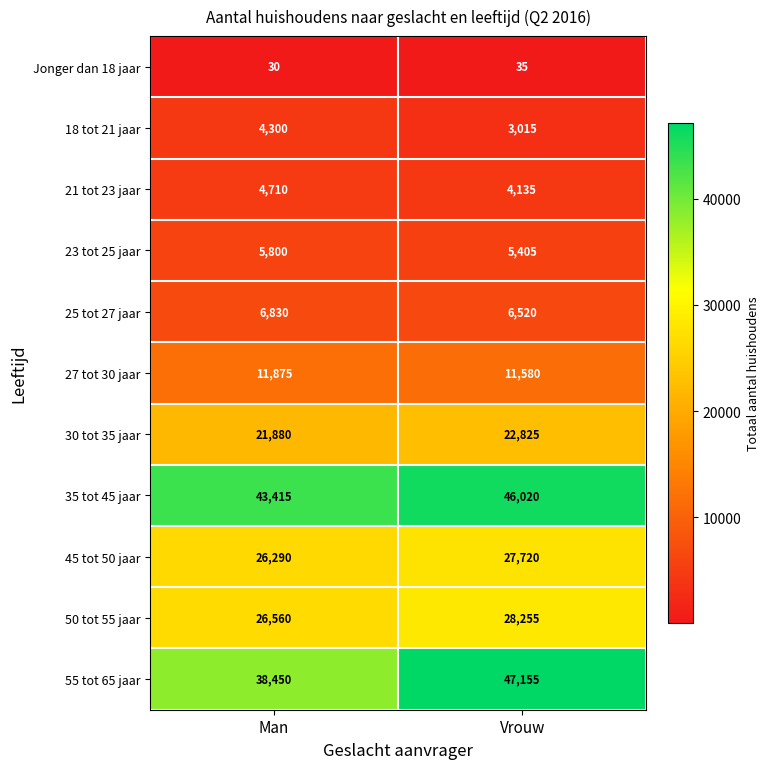

Reading left to right, transcribe all the data shown in this chart.

Jonger dan 18 jaar: Man=30	Vrouw=35
18 tot 21 jaar: Man=4300	Vrouw=3015
21 tot 23 jaar: Man=4710	Vrouw=4135
23 tot 25 jaar: Man=5800	Vrouw=5405
25 tot 27 jaar: Man=6830	Vrouw=6520
27 tot 30 jaar: Man=11875	Vrouw=11580
30 tot 35 jaar: Man=21880	Vrouw=22825
35 tot 45 jaar: Man=43415	Vrouw=46020
45 tot 50 jaar: Man=26290	Vrouw=27720
50 tot 55 jaar: Man=26560	Vrouw=28255
55 tot 65 jaar: Man=38450	Vrouw=47155